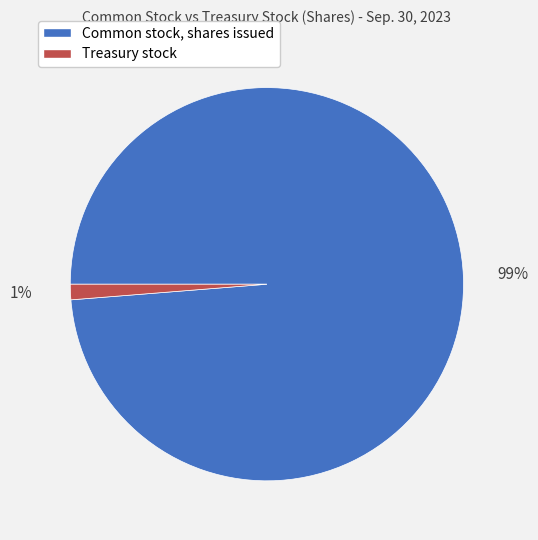

Do Common stock, shares issued and Treasury stock together represent more than half of the pie?

Yes